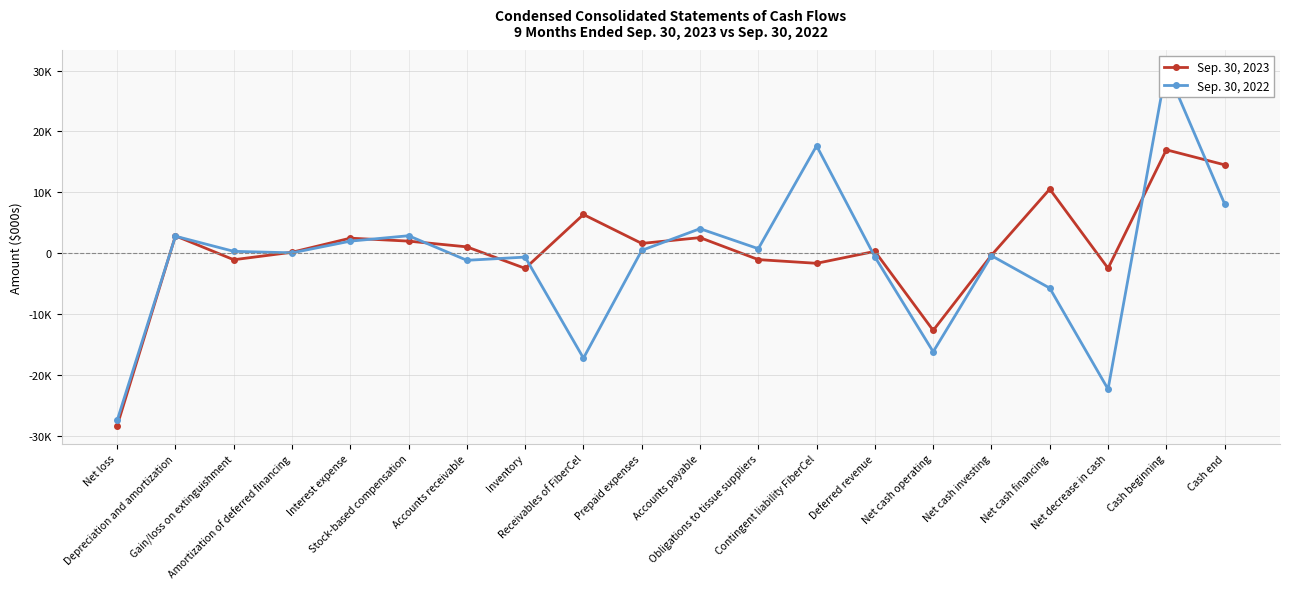

List the series in order of their overall mean, lowest first.

Sep. 30, 2022, Sep. 30, 2023